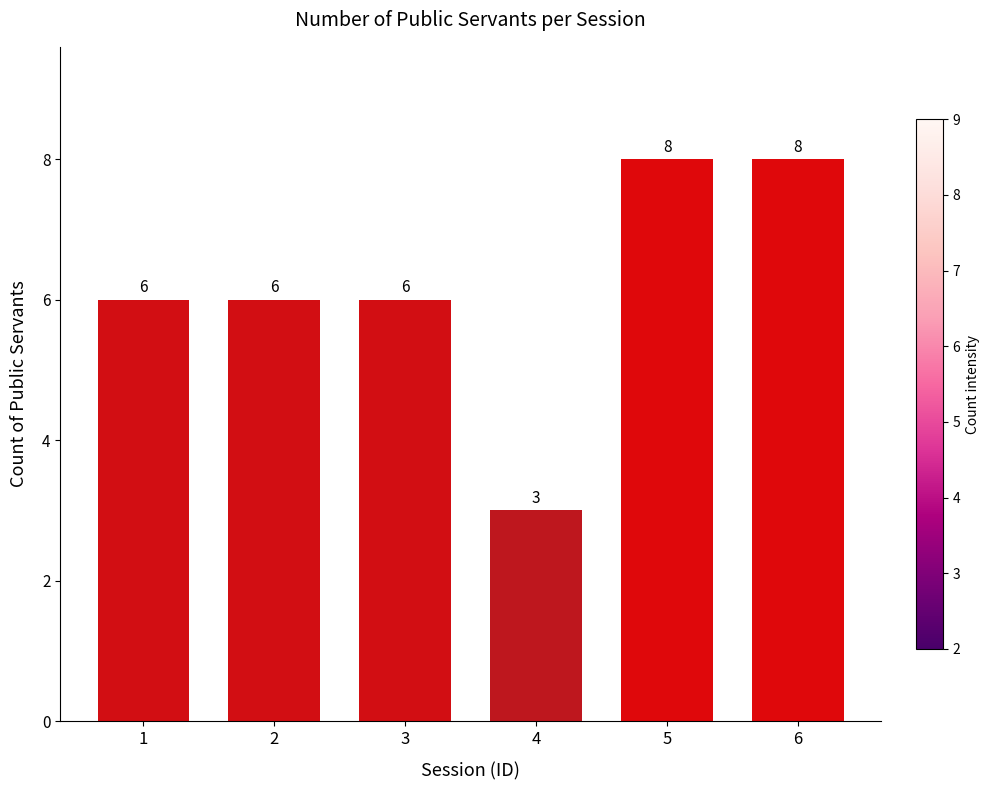

How many data points are less than 6?

1